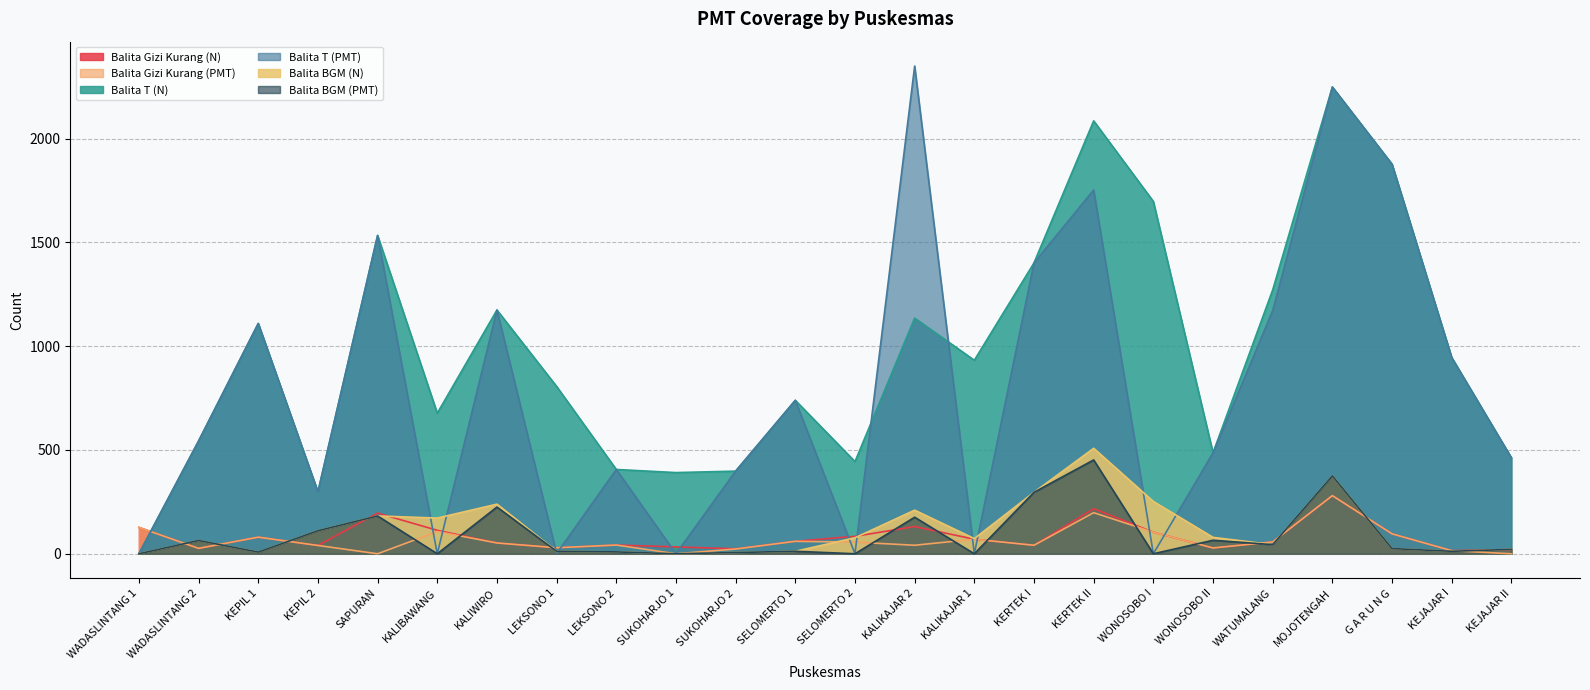

Where is Balita Gizi Kurang (PMT) nearest to the value 140?

WADASLINTANG 1